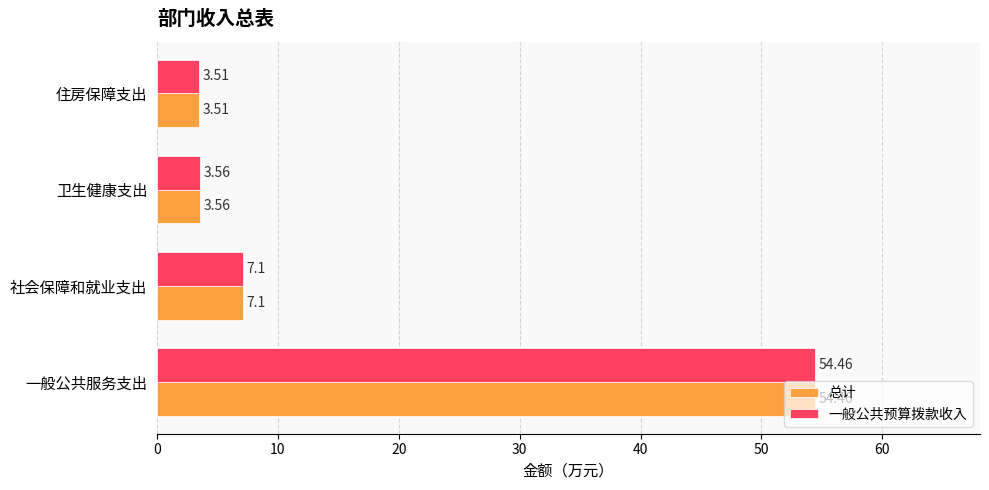

What is the minimum value for 一般公共预算拨款收入?

3.5